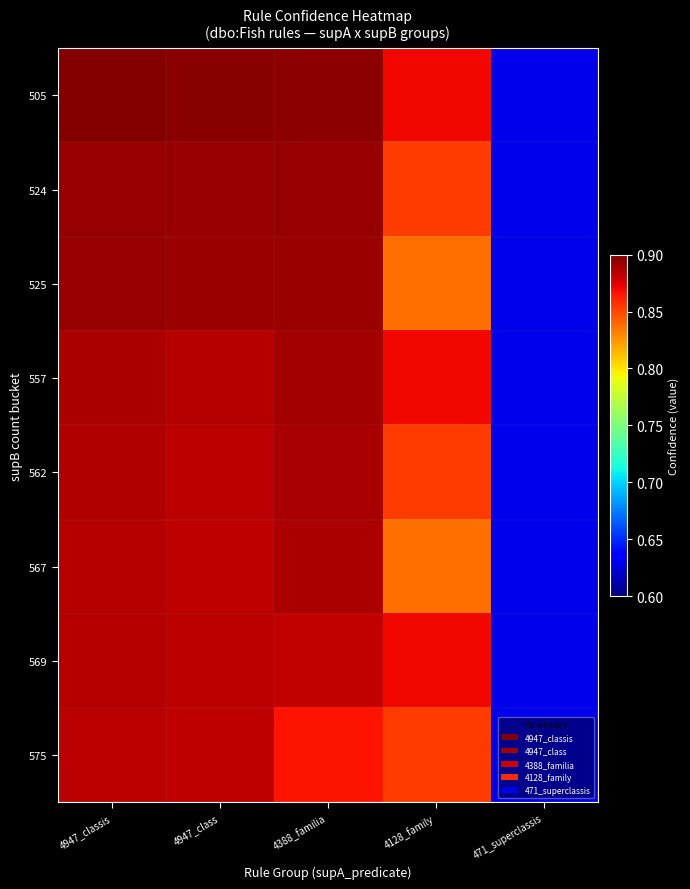

Between 4388_familia and 4128_family, which is larger?

4388_familia